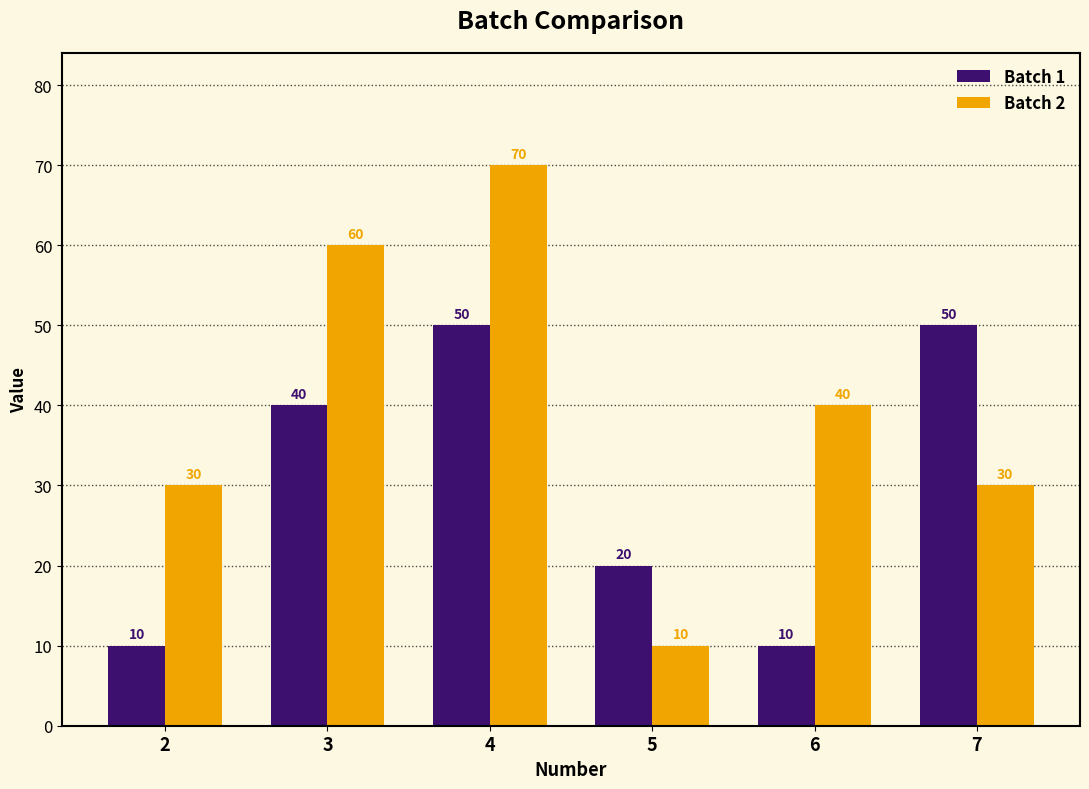

Which series has the largest range (max minus min)?

Batch 2